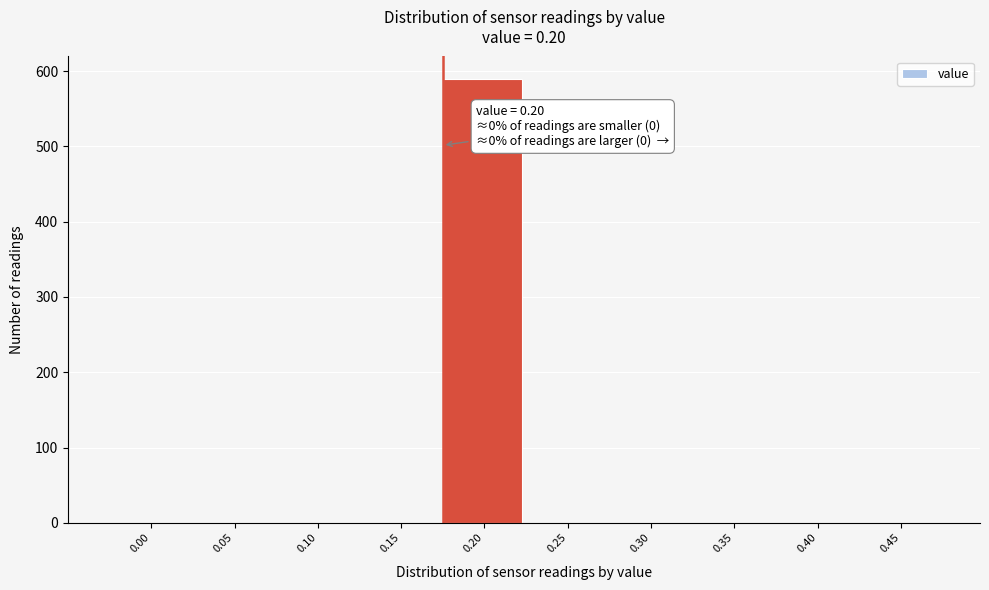

Reading left to right, extract all data points from this chart.

0.00=0	0.05=0	0.10=0	0.15=0	0.20=590	0.25=0	0.30=0	0.35=0	0.40=0	0.45=0